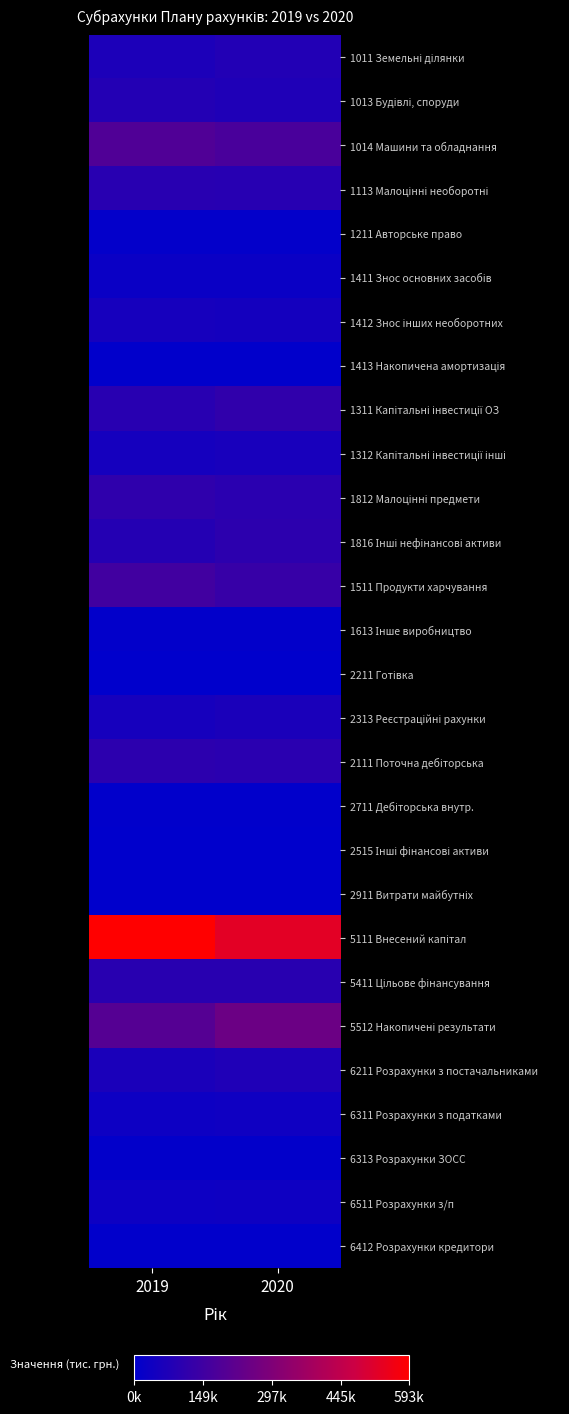

What is the smallest value displayed?

912